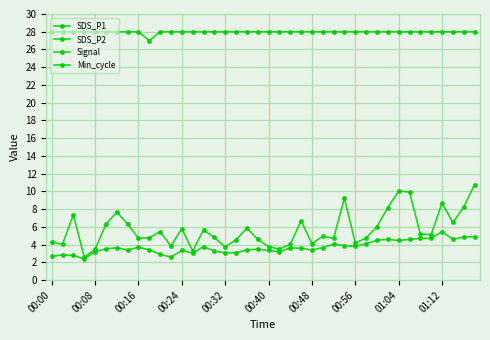

Is it true that SDS_P2 equals 2.7 at 00:00?

True